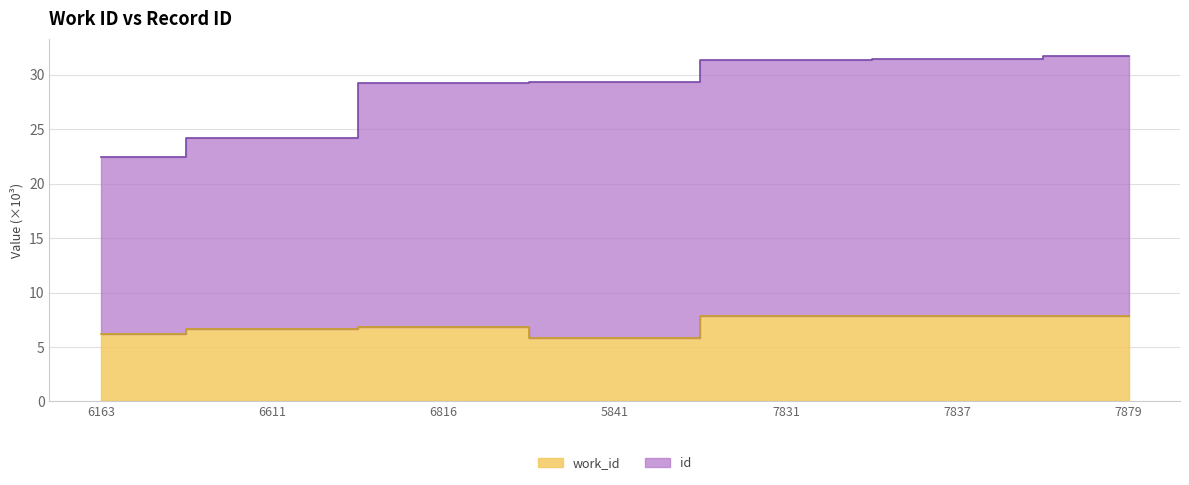

At which label does work_id reach its peak?

7879